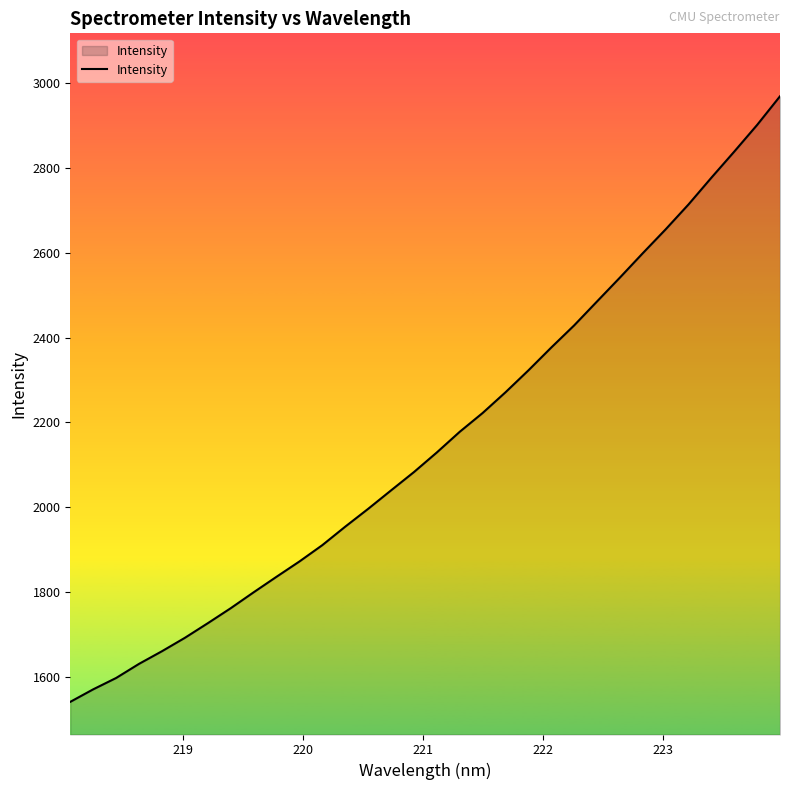

What is the difference between the second highest and second lowest values?

1331.4